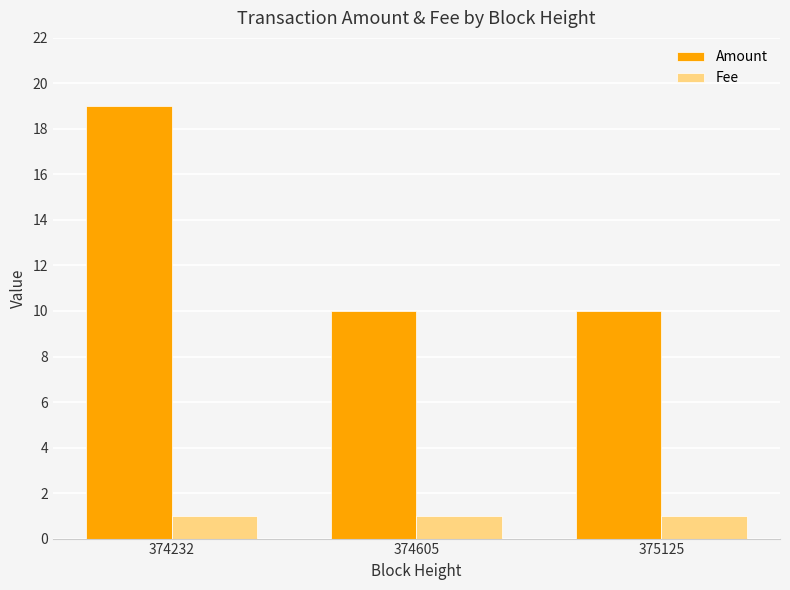

What is the average value of the Amount series?

13